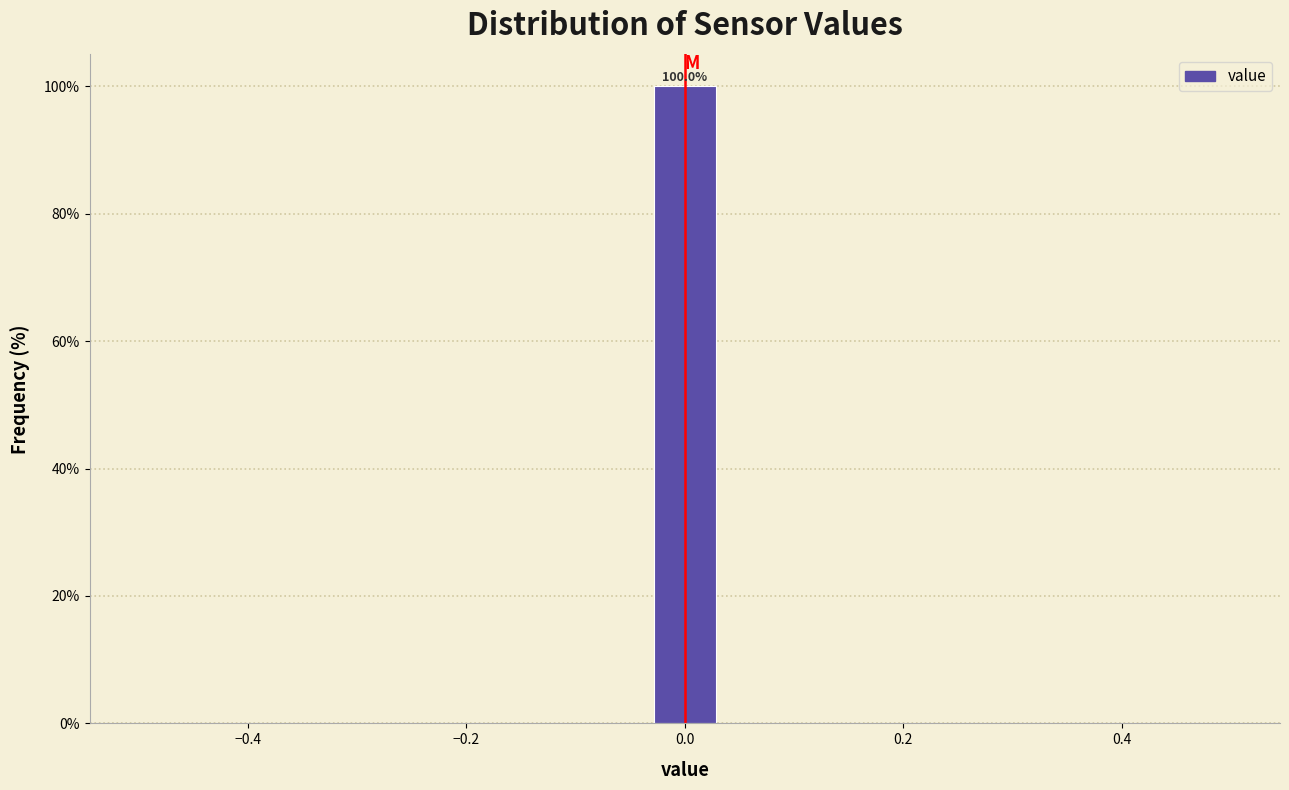

Around what value on the x-axis is the tallest bar? Give the approximate position of its centre, as read against the axis.

0.00